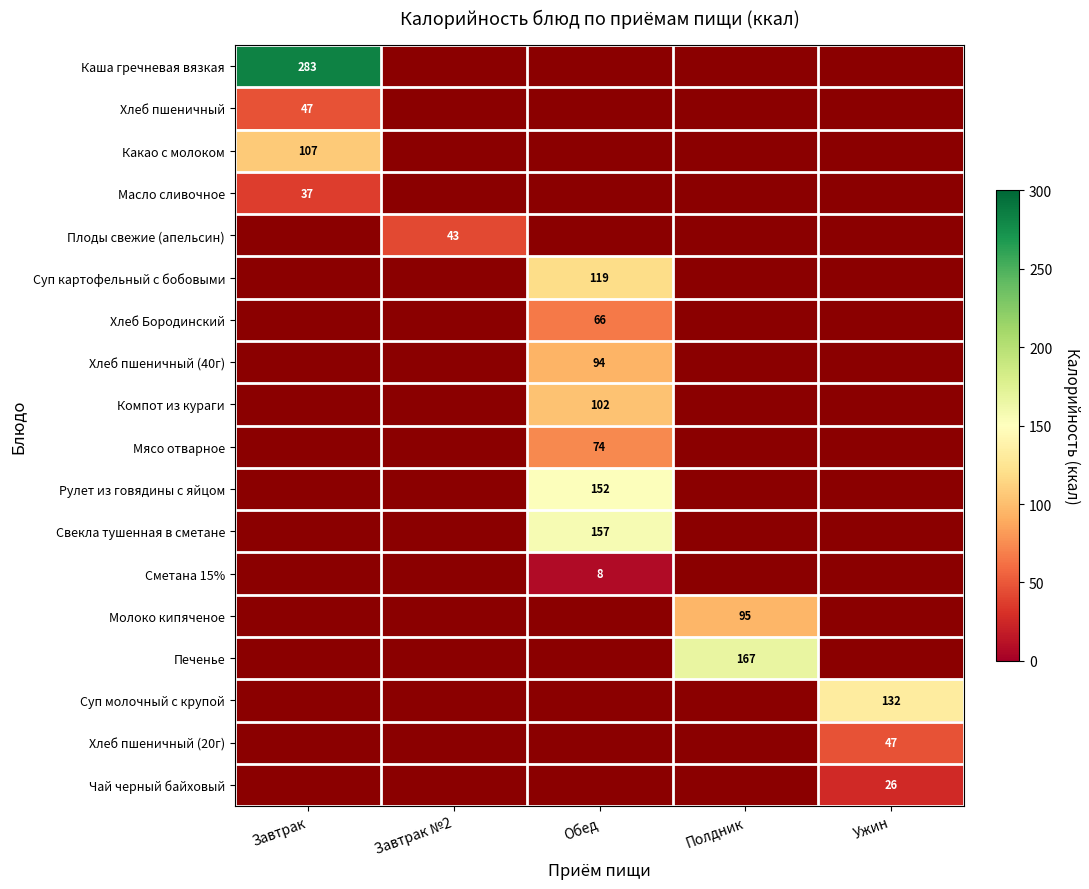

Is it true that Чай черный байховый equals 37 at Ужин?

False